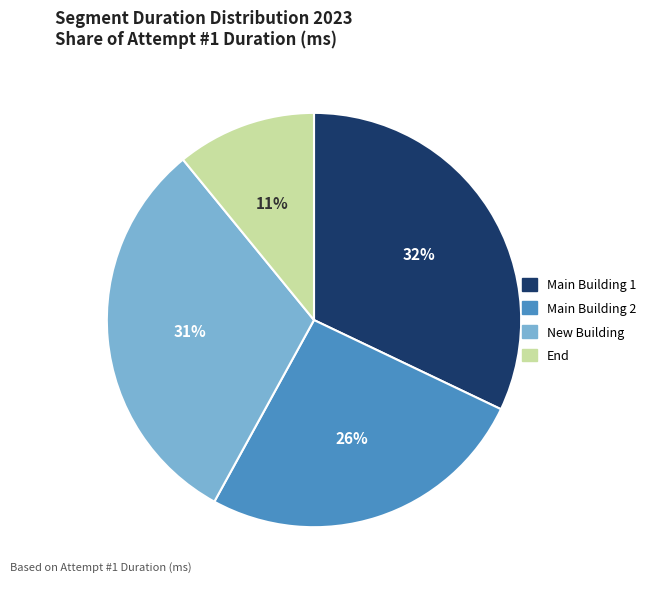

Is there any slice that represents more than half of the pie?

No